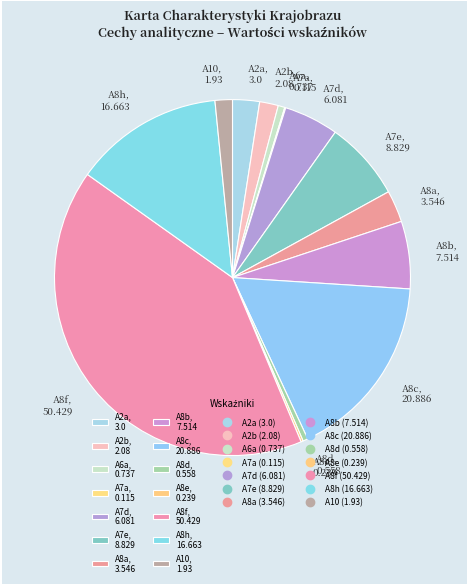

Approximately how many times larger is the value at A8b, 7.514 compared to A7e, 8.829?

0.9